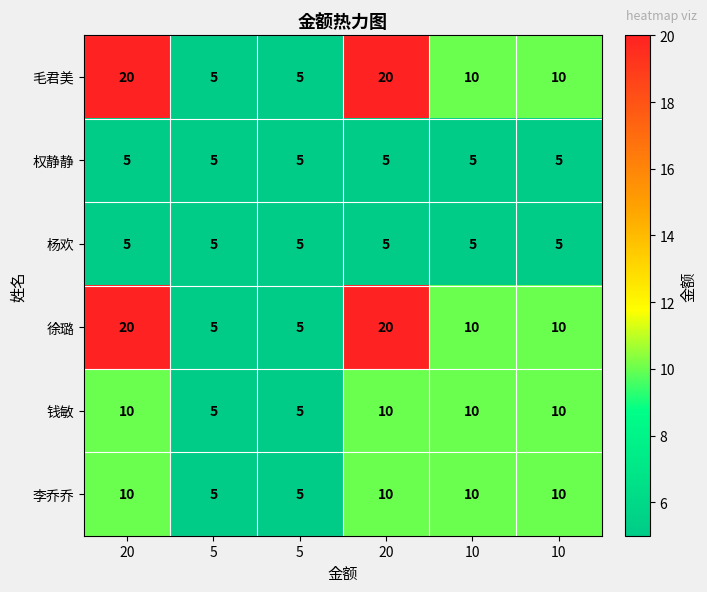

How many series are shown in this chart?

6